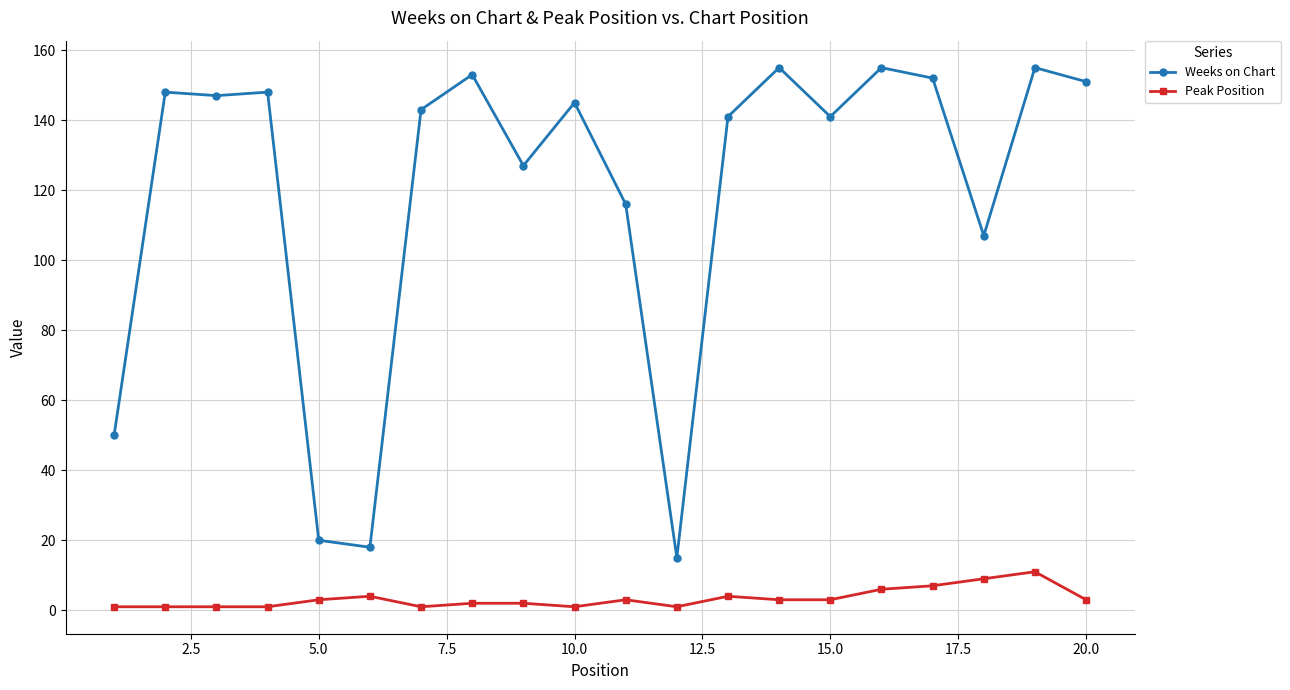

How many distinct data groups are displayed?

2